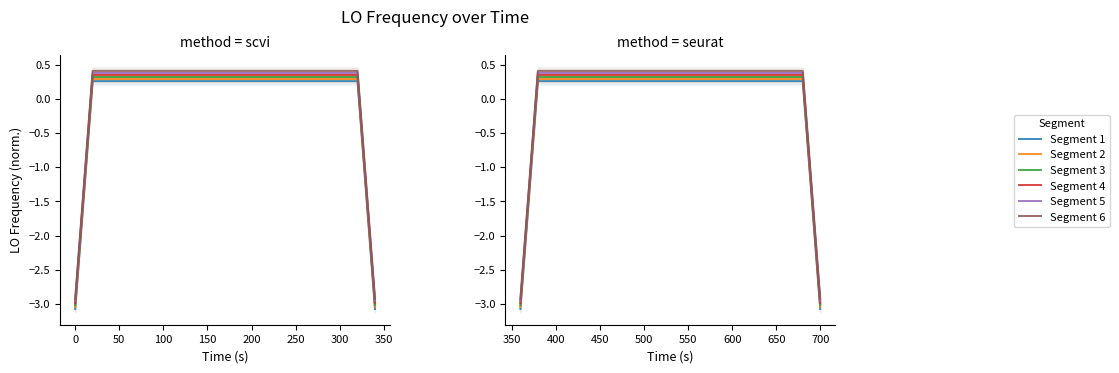

The value of Segment 3 at 300 is 0.6. True or false?

False